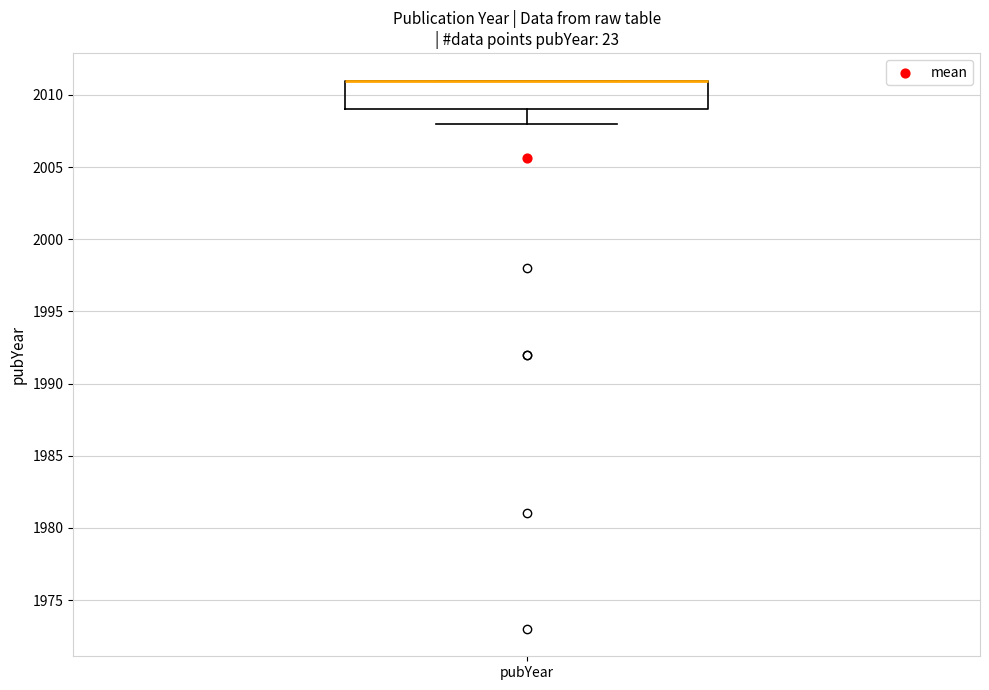

Read this box plot against the y-axis: the position of the median line, the range covered by the box, and the ends of both whiskers. The values are not printed on the chart, so give them approximately, as read against the axis.

median 2011 (drawn on the box's upper edge), box 2009 to 2011, whiskers 2008 to 2011